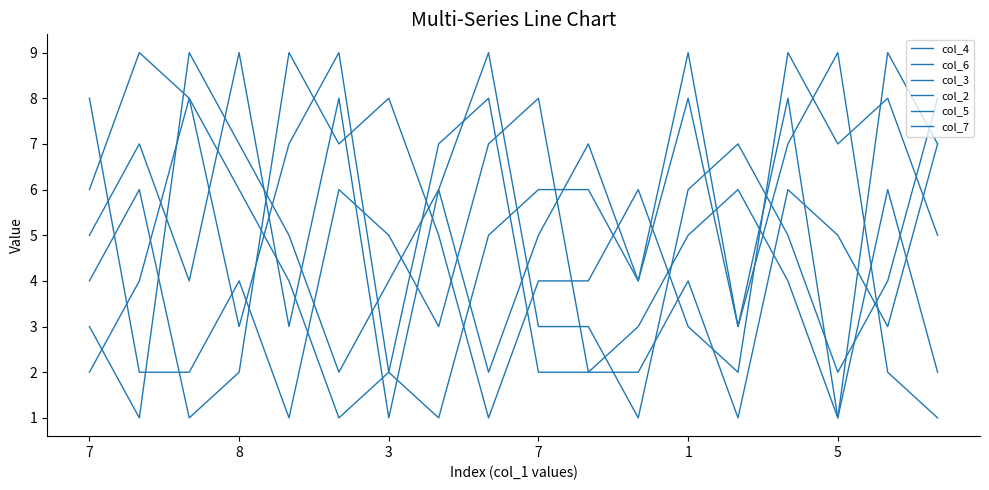

In col_7, how many points are lower than both neighbors (excluding endpoints)?

5